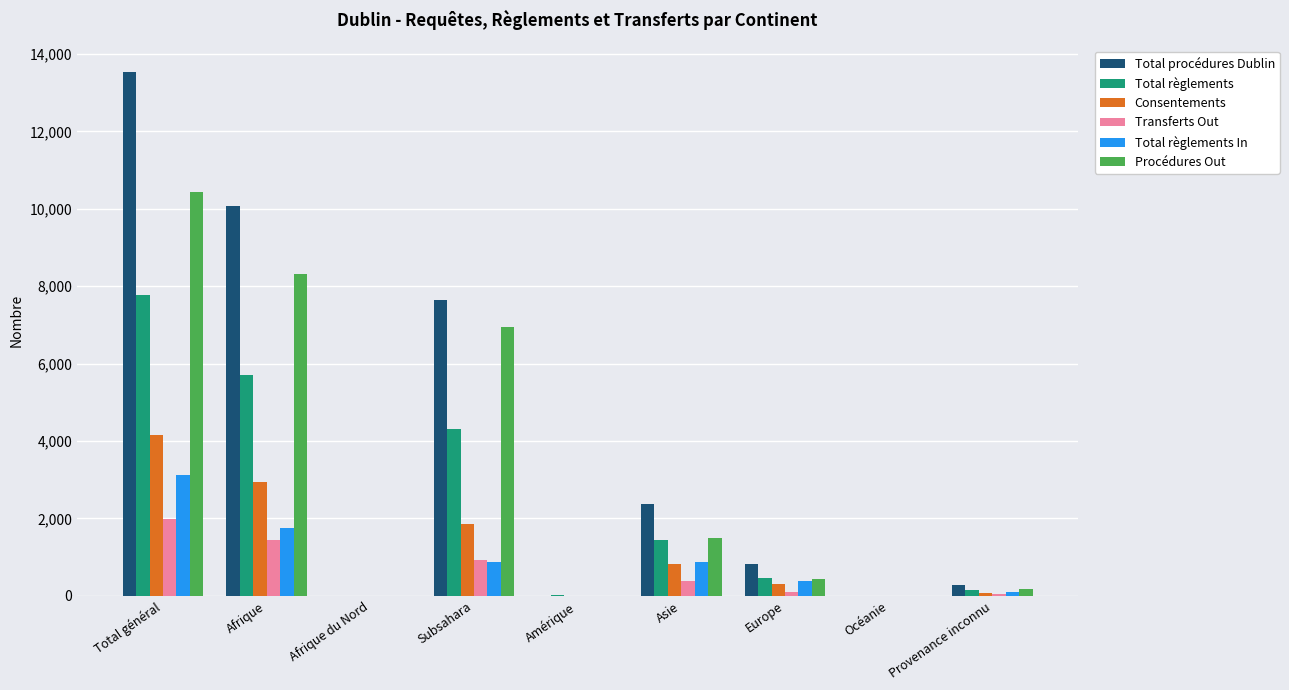

The value of Transferts Out at Subsahara is 931. True or false?

True